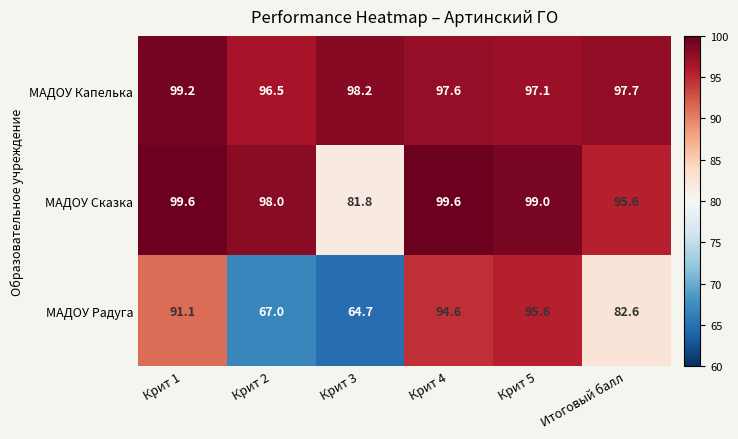

How many distinct data groups are displayed?

3